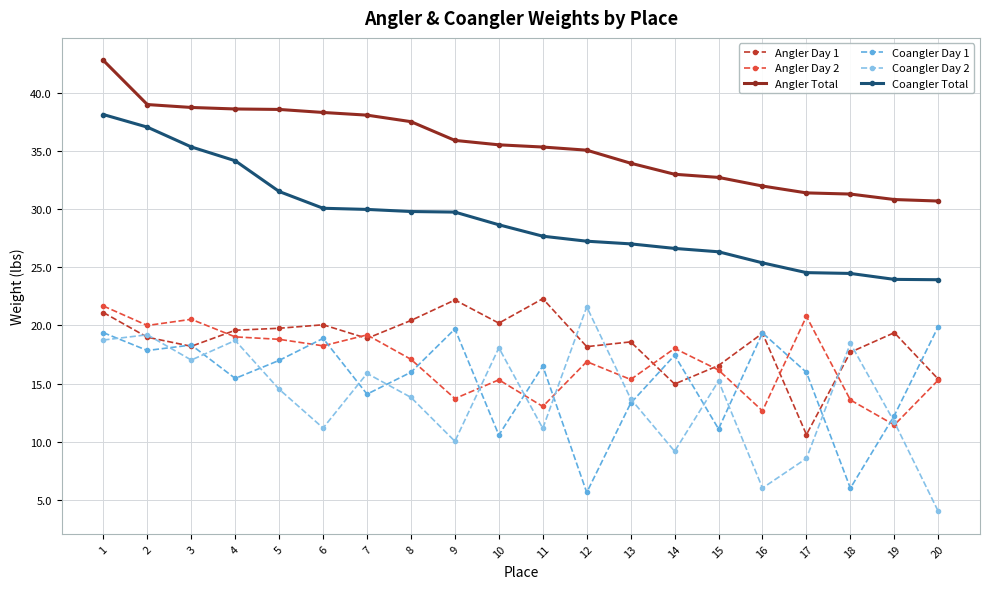

What is the average value of the Coangler Day 1 series?

15.2